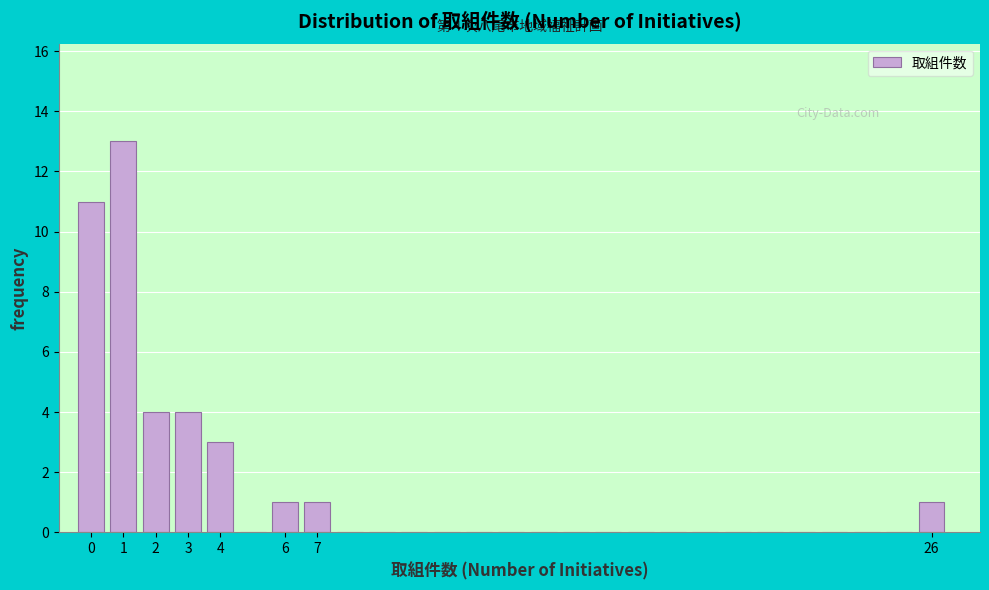

Over which range of the x-axis is the bar tallest?

0.5 to 1.5